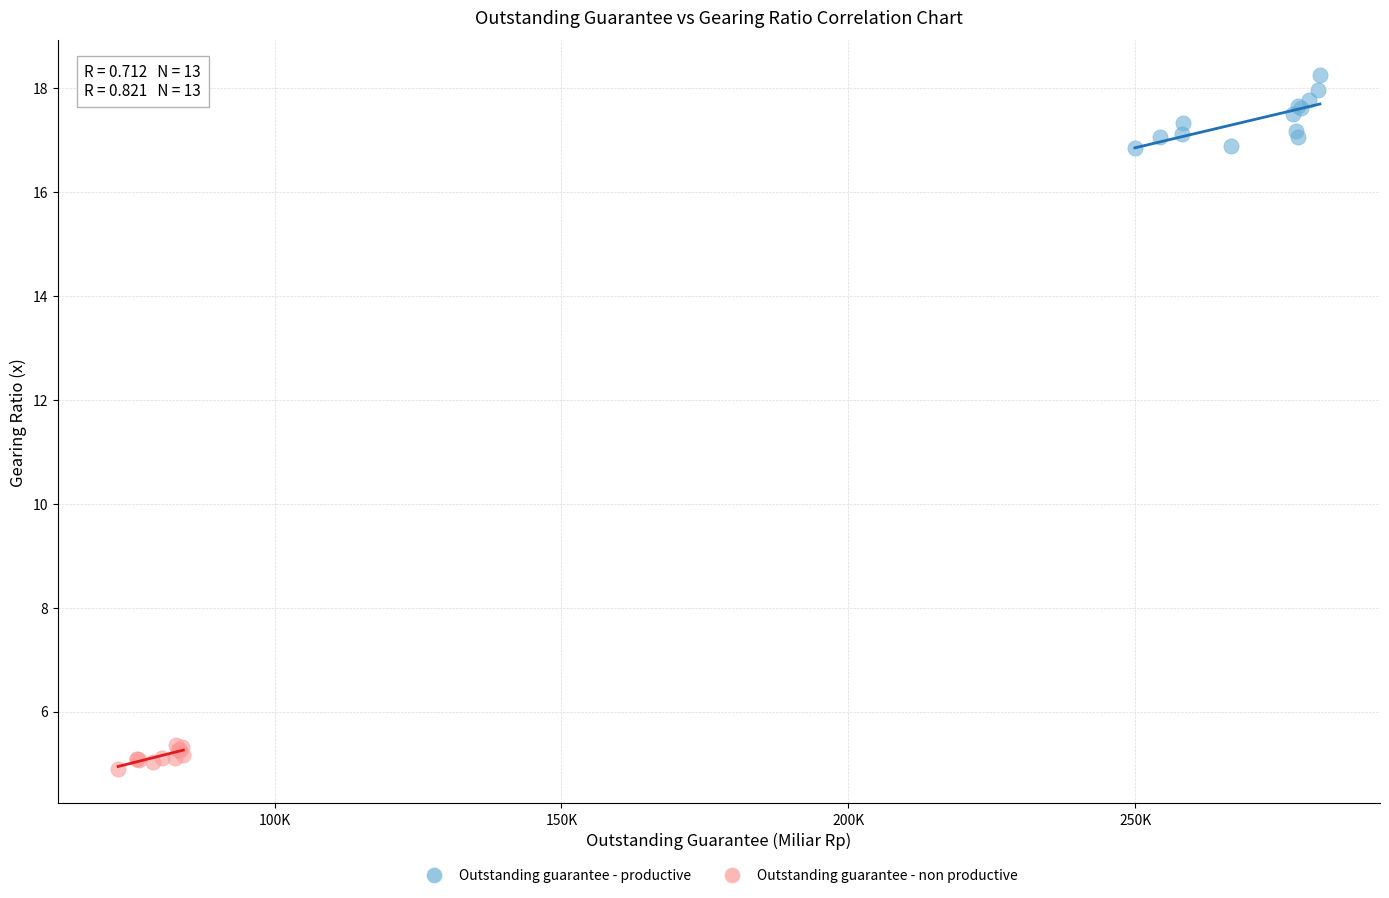

What are all the series names shown in the legend?

Outstanding guarantee - productive, Outstanding guarantee - non productive